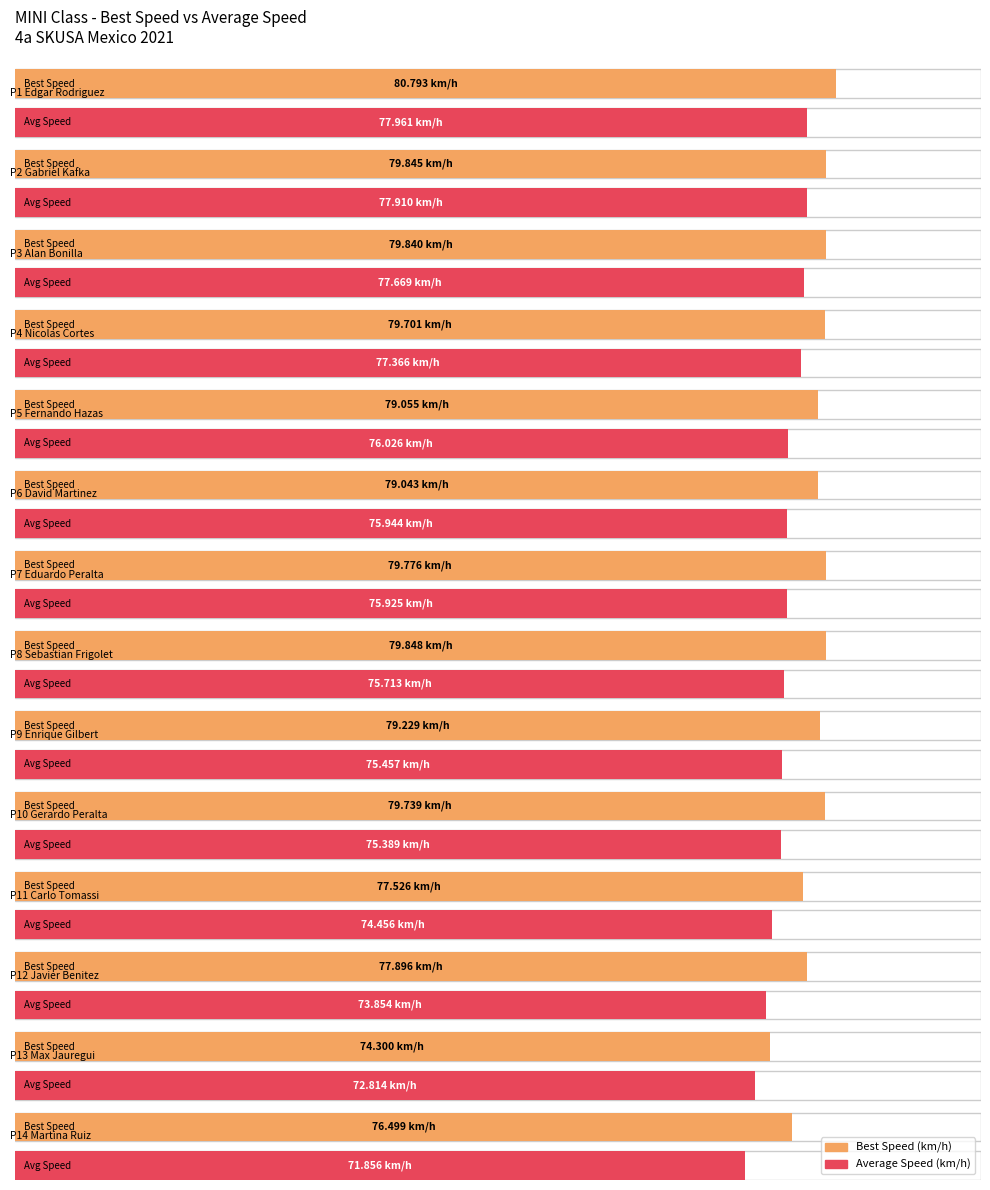

Are the bars grouped side by side (vs. stacked)?

Yes